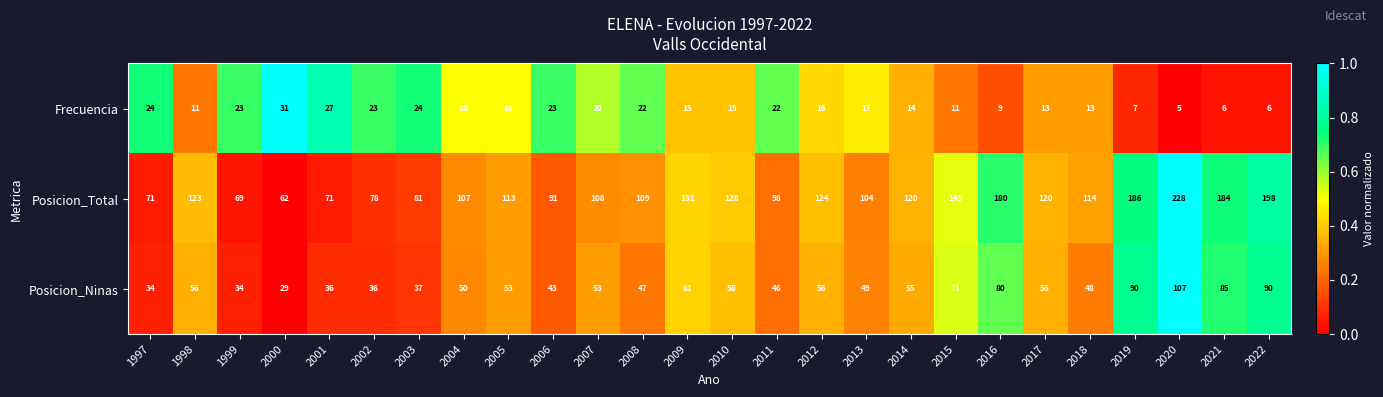

At which label does Posicion_Ninas first exceed 53?

1998